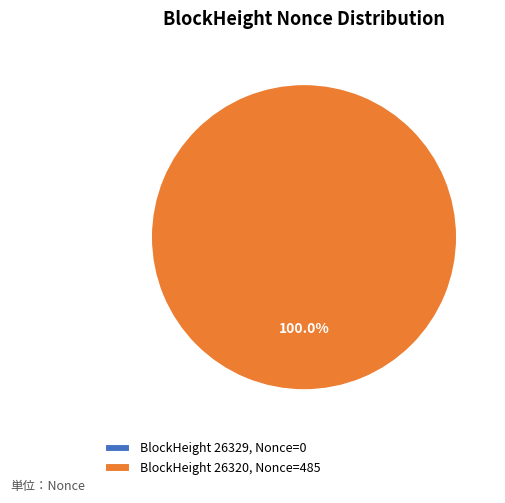

To the nearest percent, what is the average slice percentage?

50%